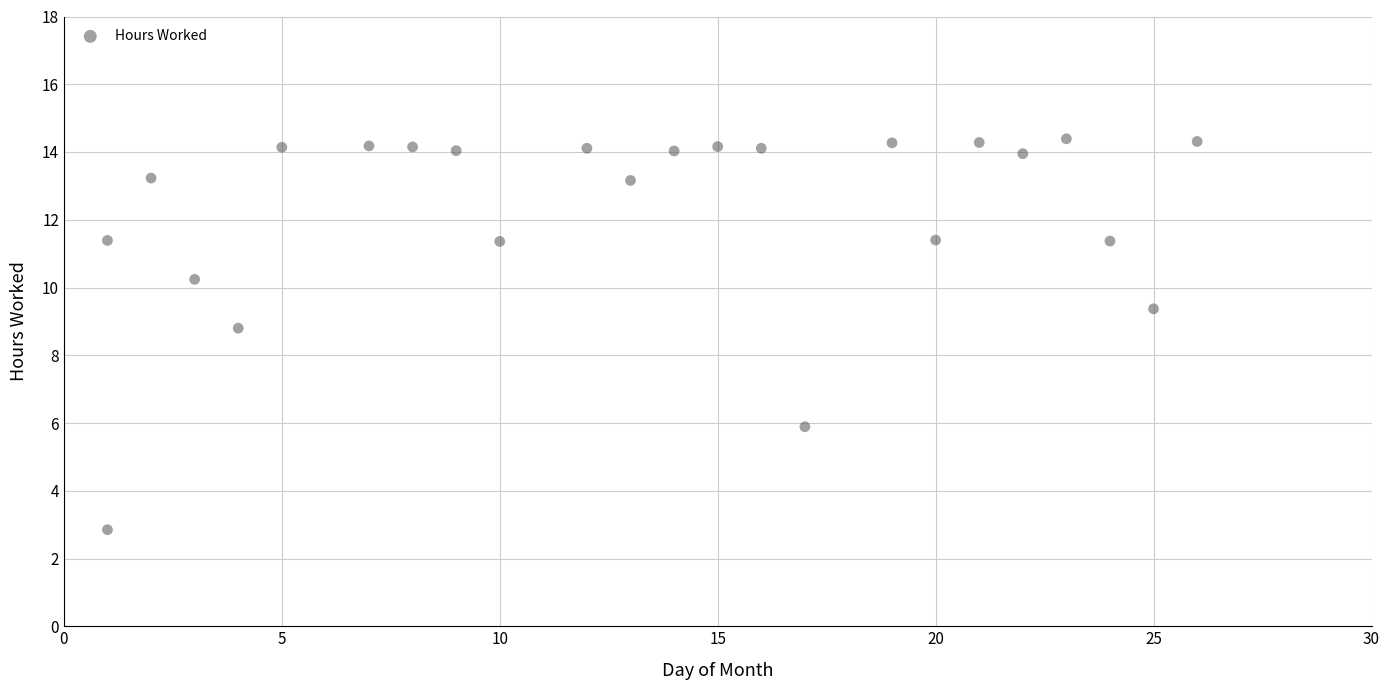

What Y value in the scatter plot is closest to 8?

8.8